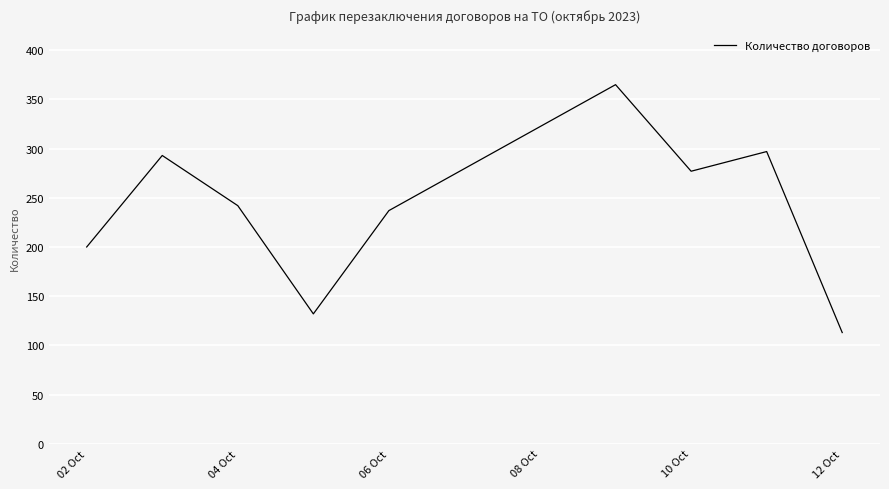

What is the difference between the maximum and minimum values?

252